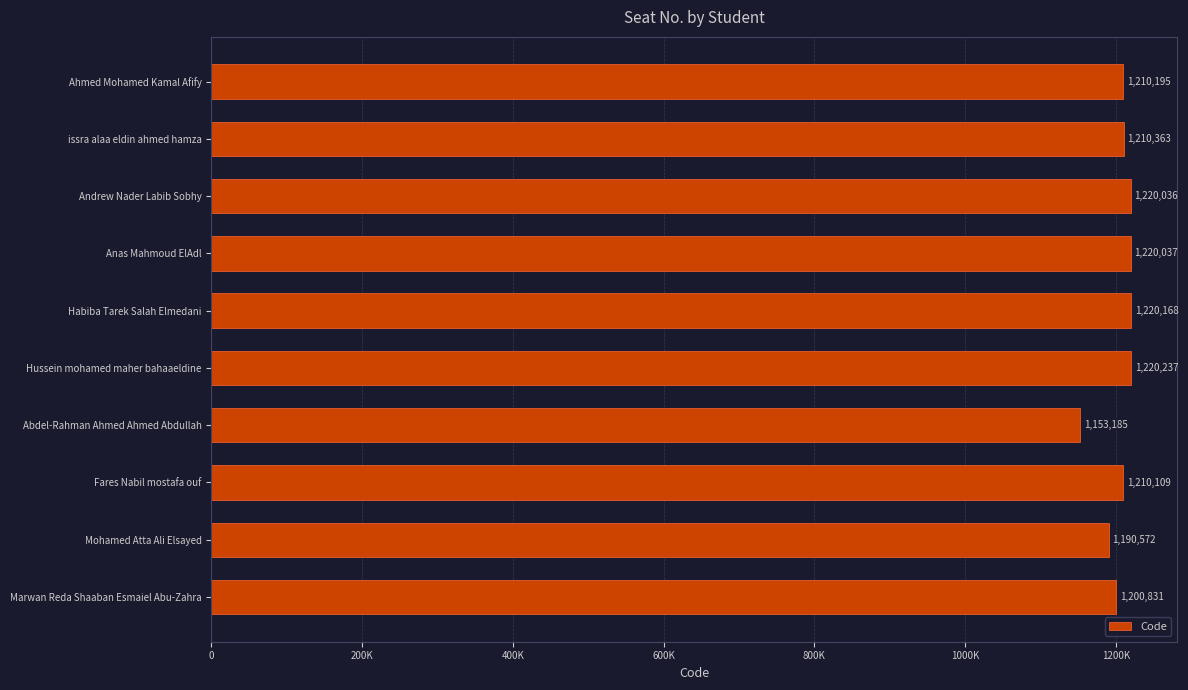

How many series are shown in this chart?

1